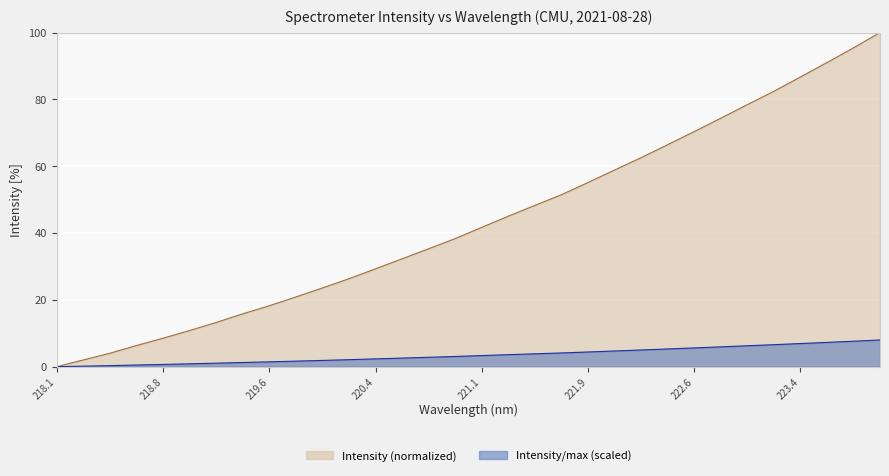

True or false: Intensity (normalized) has a value of 46.9 at 222.6.

False